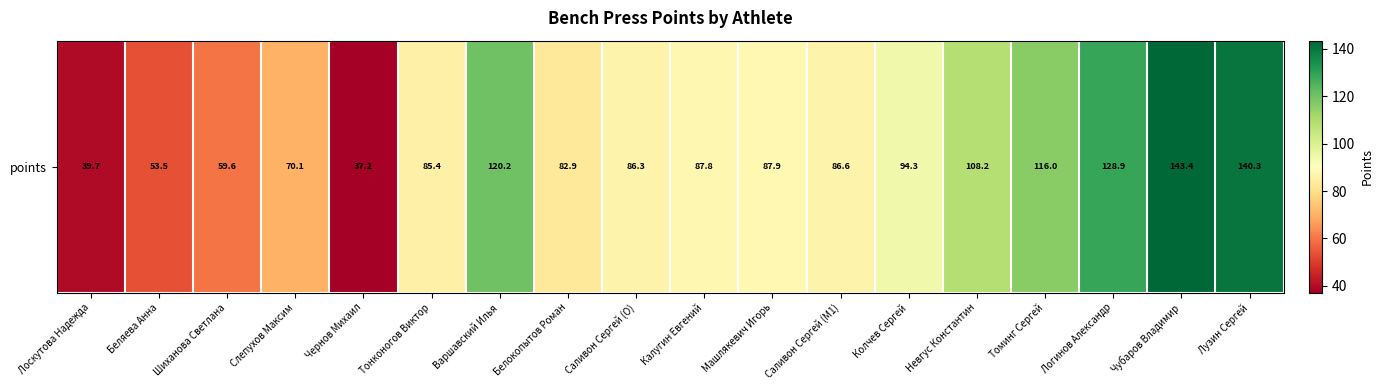

What is the maximum value shown in the chart?

143.4